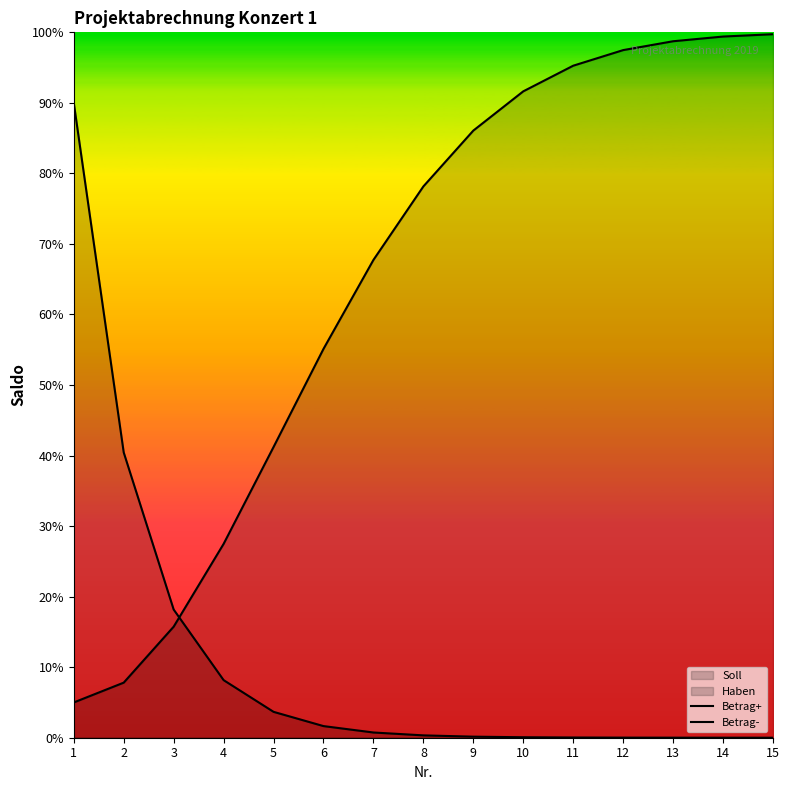

Which category has the highest value across all series?

15